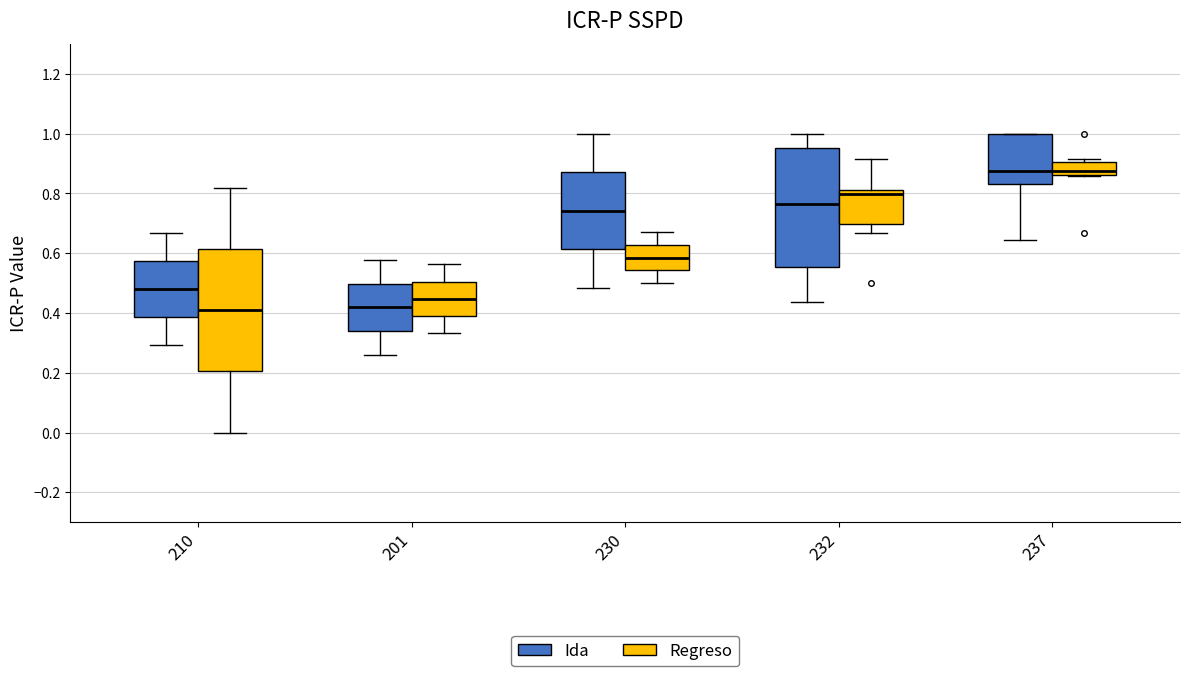

Where is the lower edge of the box for 237 (Regreso) on the y-axis? The values are not printed on the chart, so give them approximately, as read against the axis.

0.86